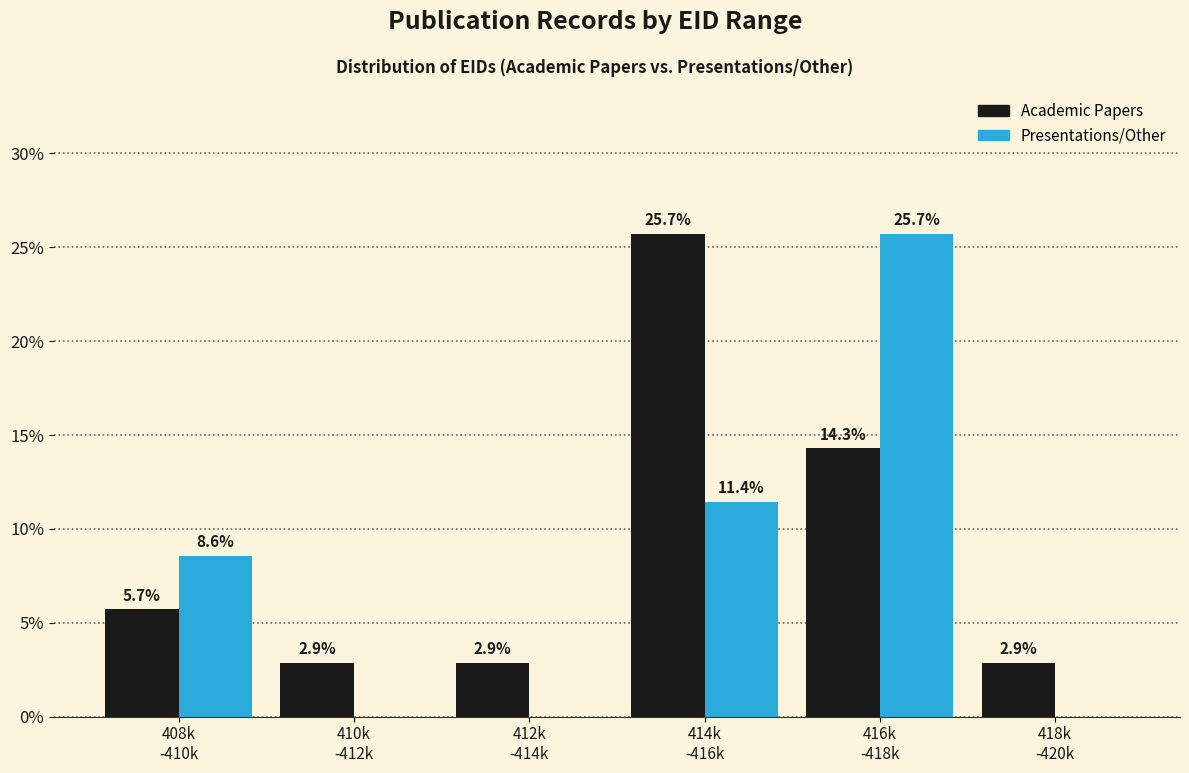

What is the maximum value shown in the chart?

25.7